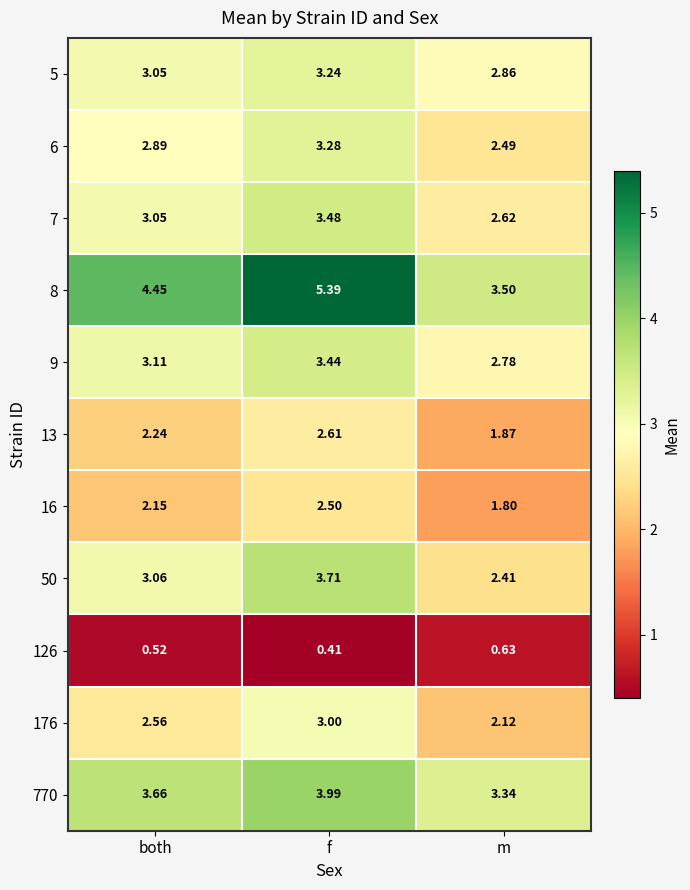

What is the spread (max minus min) of values at f?

5.0